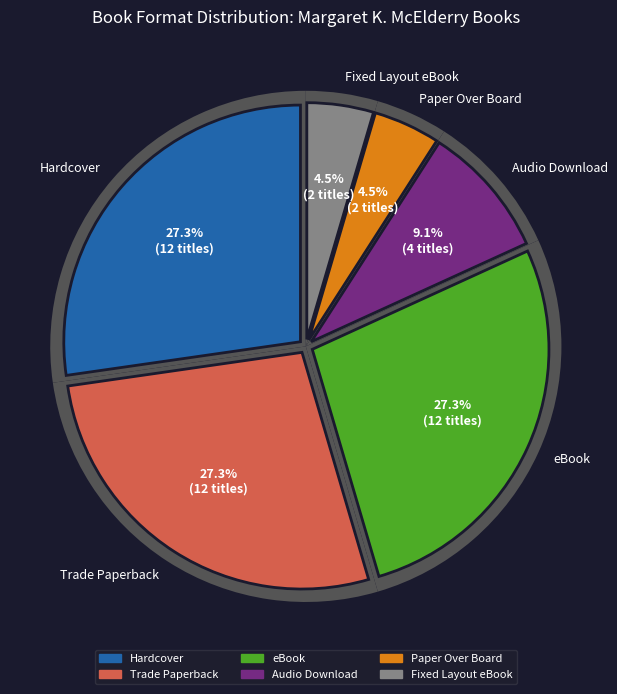

True or false: Fixed Layout eBook accounts for 1% of the total.

False